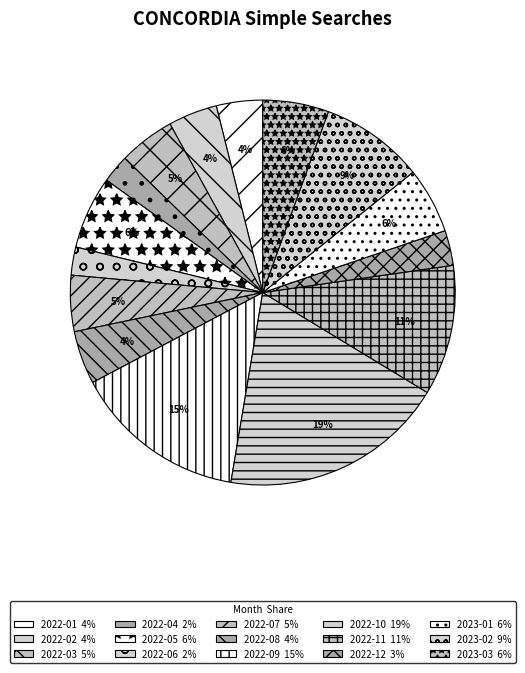

How many slices are in this pie chart?

15